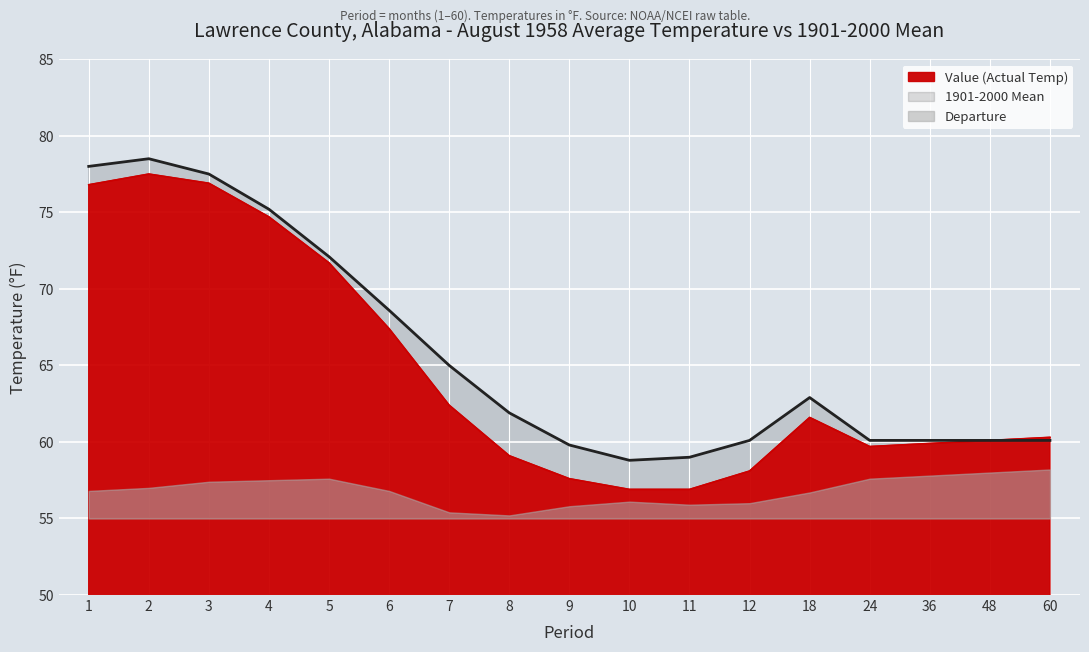

The 1901-2000 Mean series shows 72.1 at 5. True or false?

True